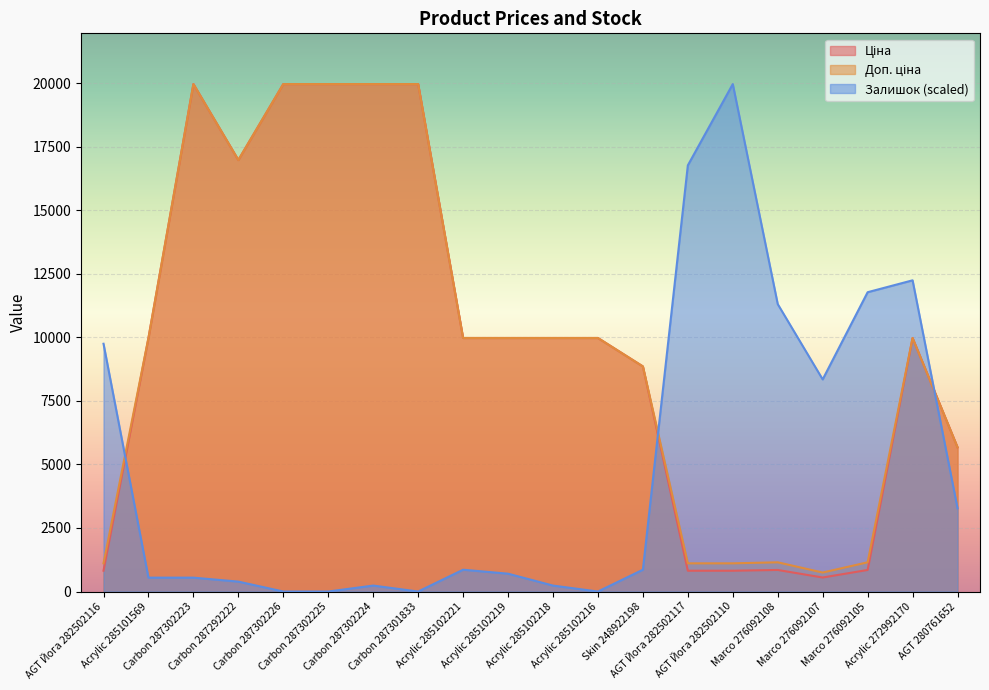

Where does the Ціна series first go above 9974?

Acrylic 285101569